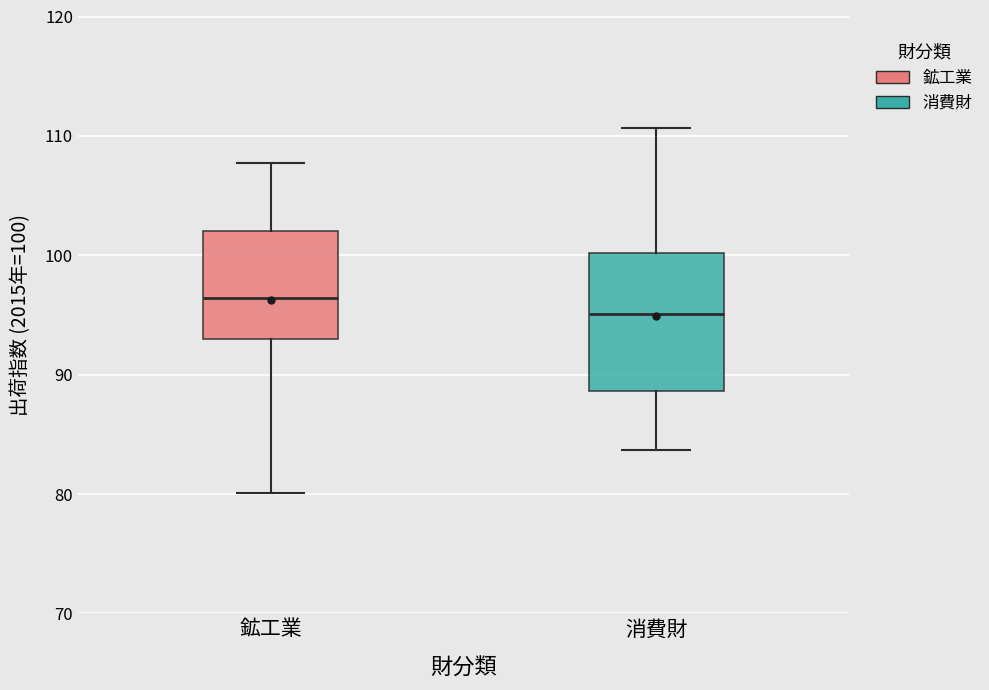

Which box is the tallest, from its lower edge to its upper edge?

消費財